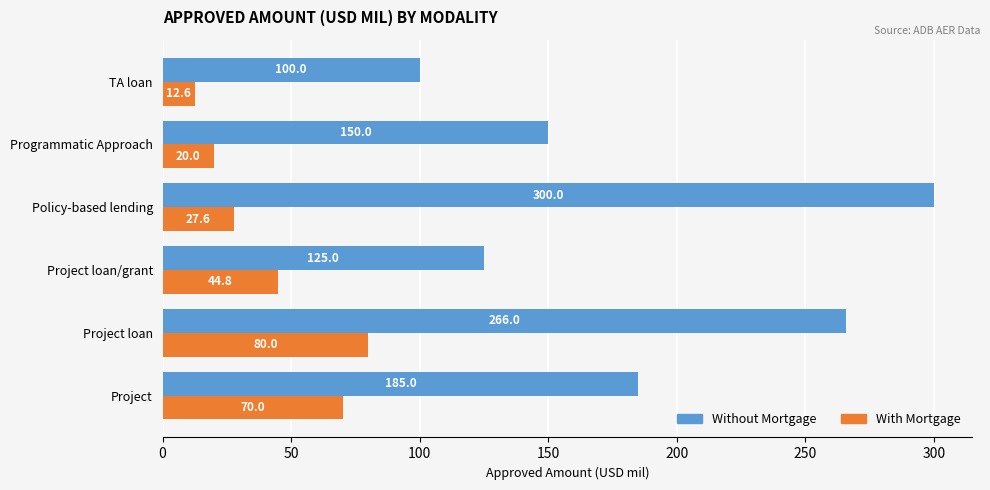

At how many categories does at least one series exceed 37?

6